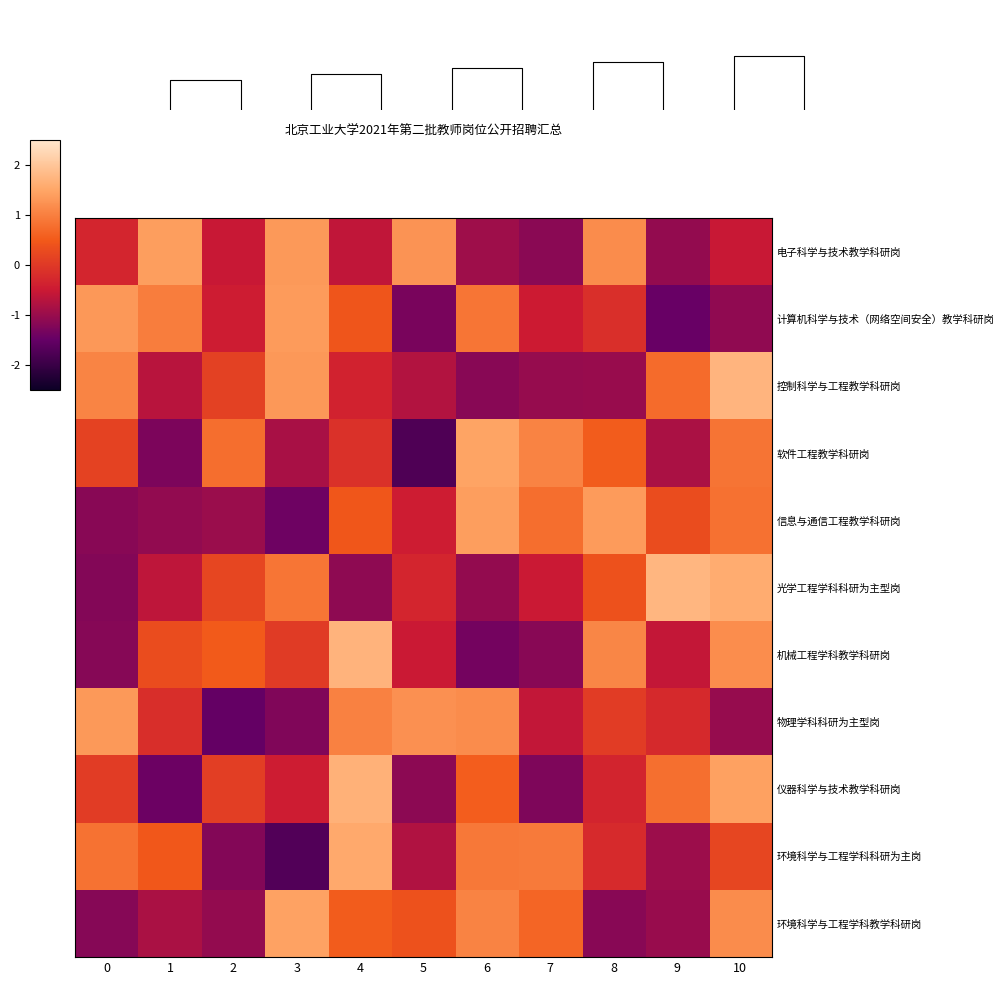

How many negative values does the 控制科学与工程教学科研岗 series have?

6